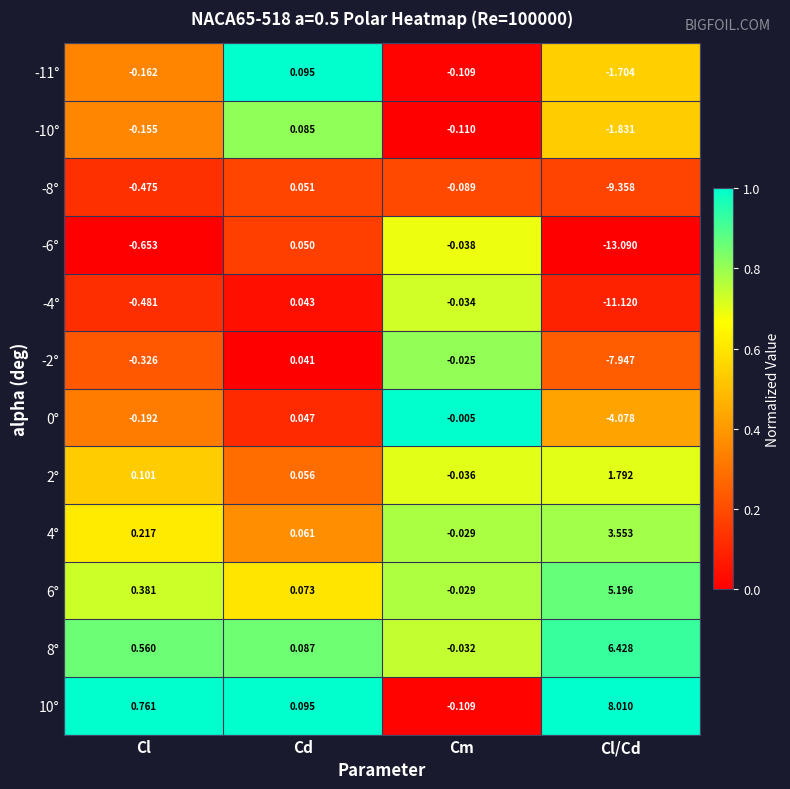

Is the value of 10° at Cl/Cd greater than the value of -11° at Cm?

Yes